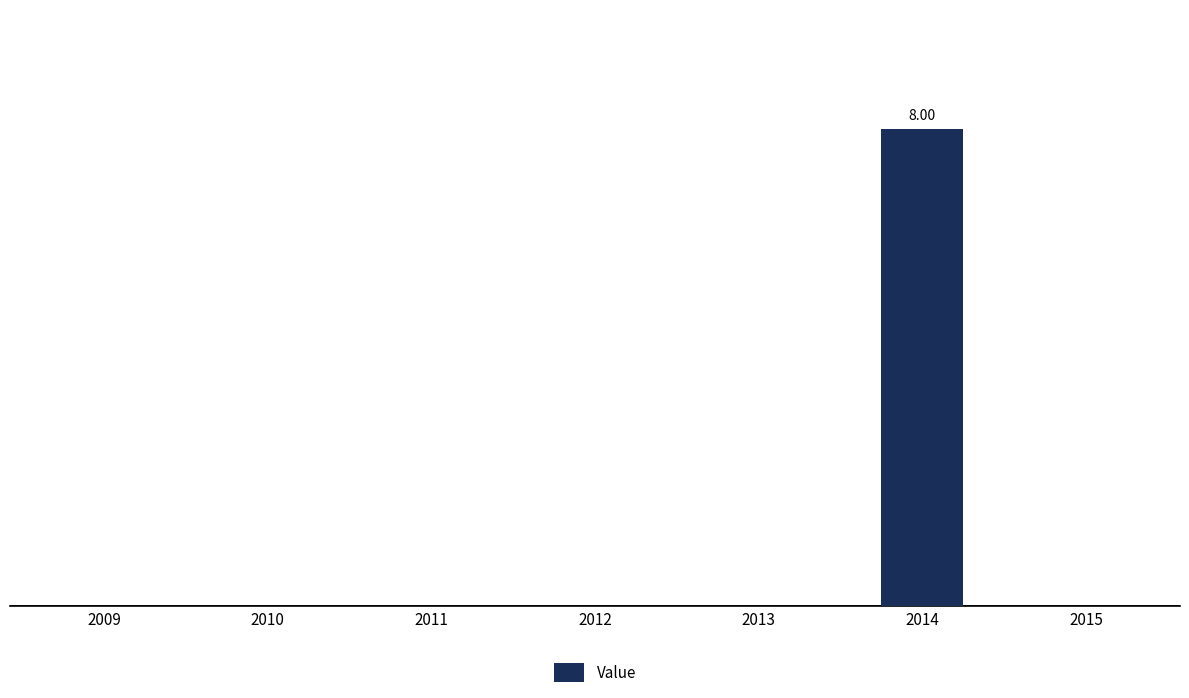

Are the bars horizontal?

No